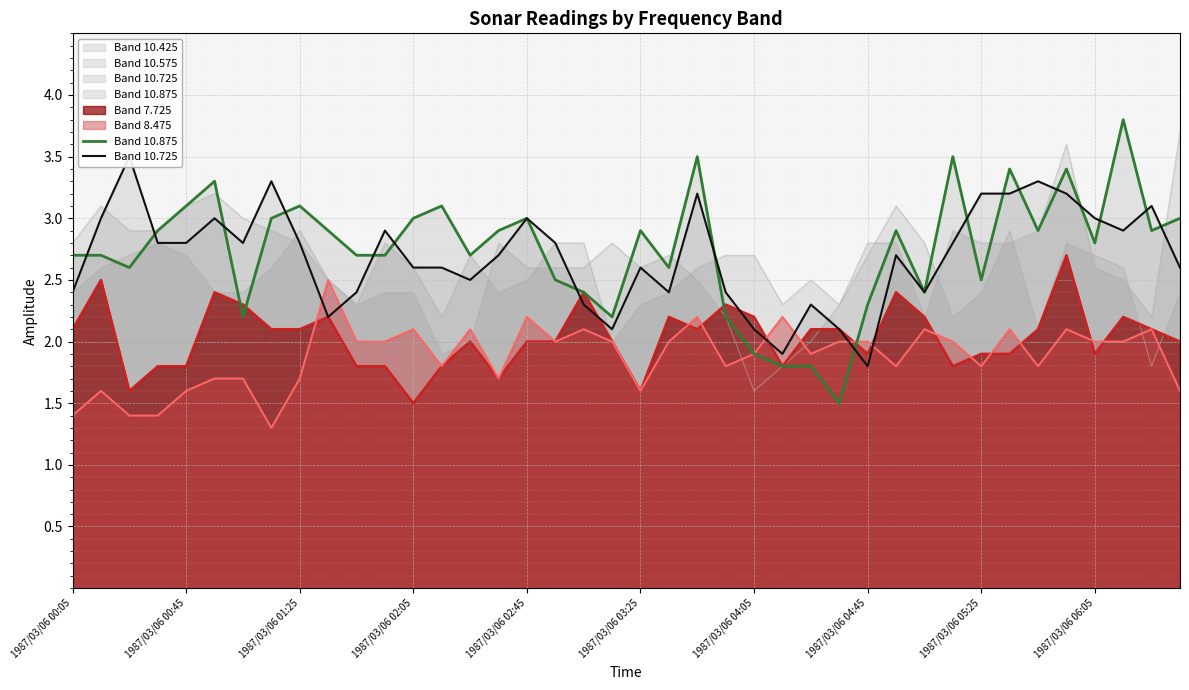

At which label does Band 10.875 first exceed 2?

1987/03/06 00:05